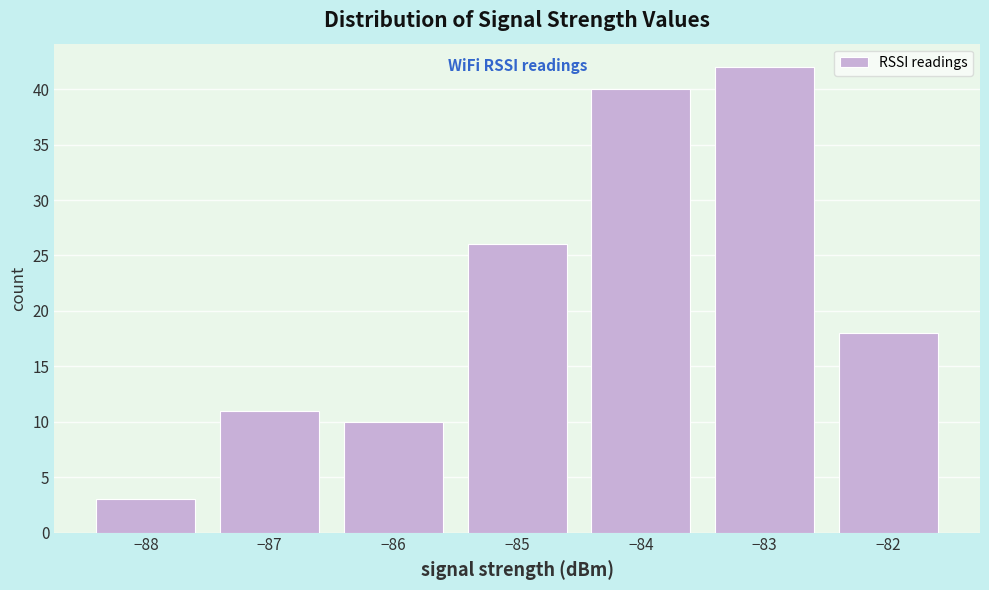

Over which range of the x-axis is the bar tallest?

-83.5 to -82.5